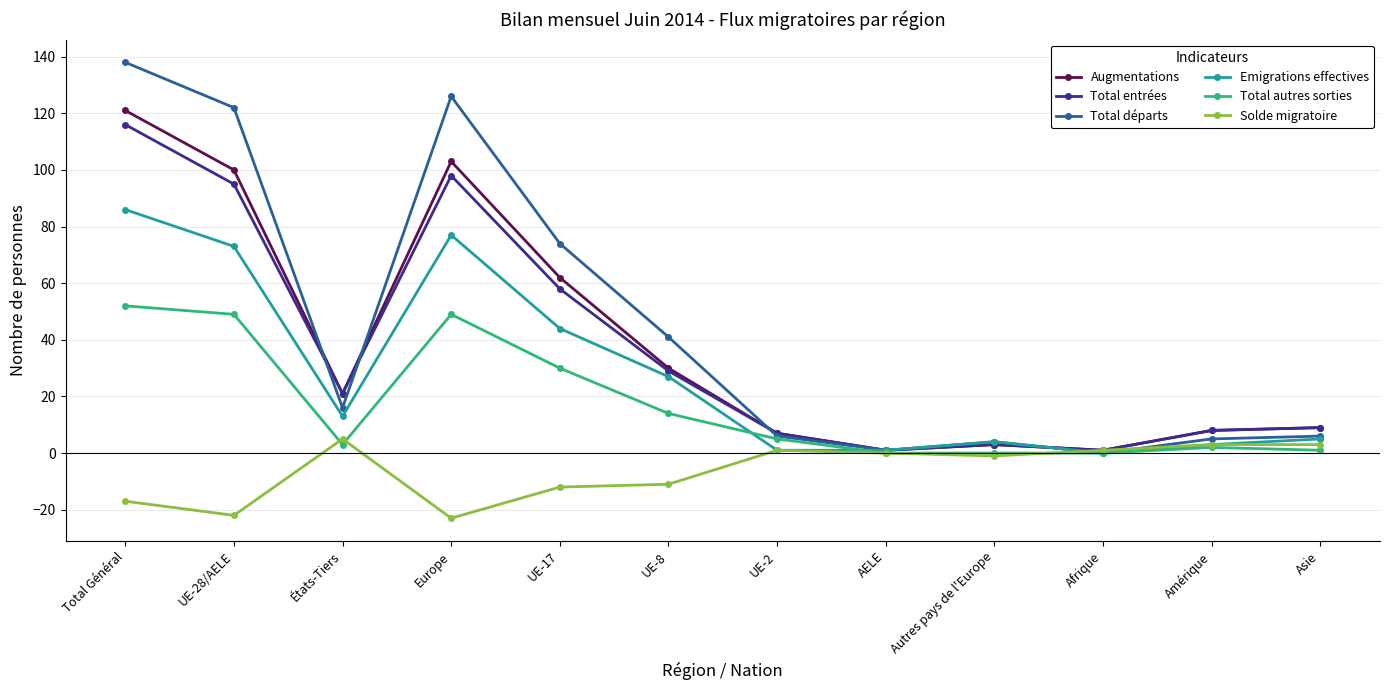

What is the smallest value displayed?

-23